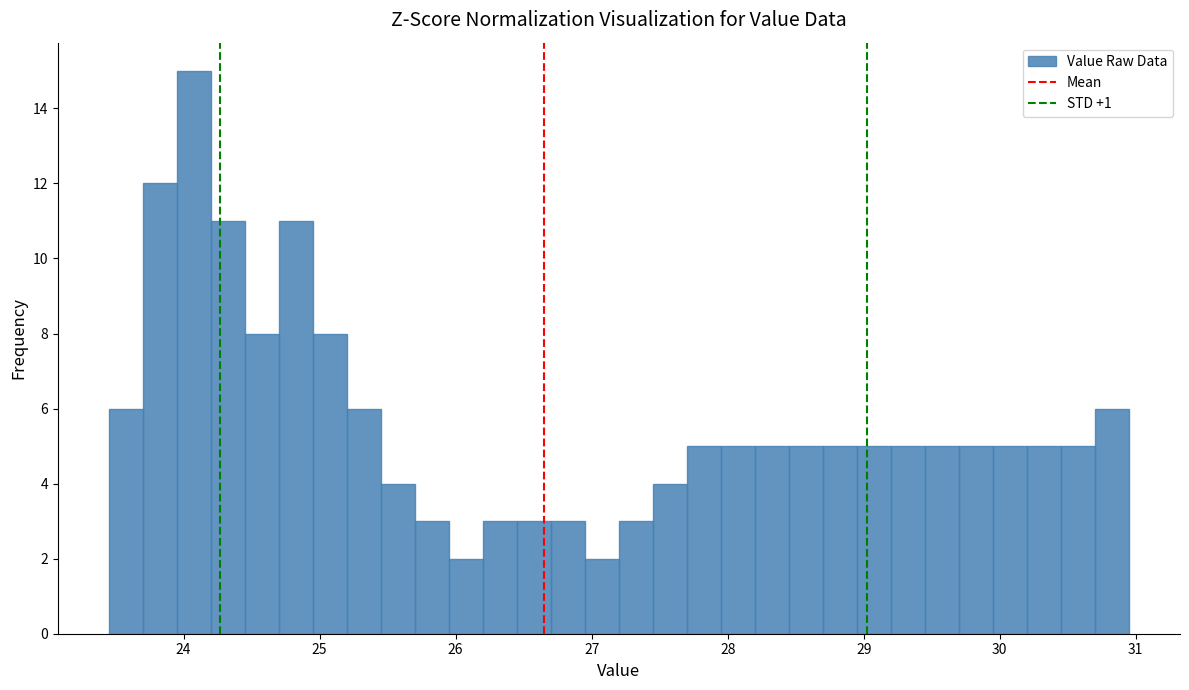

Read against the x-axis, roughly where is the centre of the tallest bar?

24.1